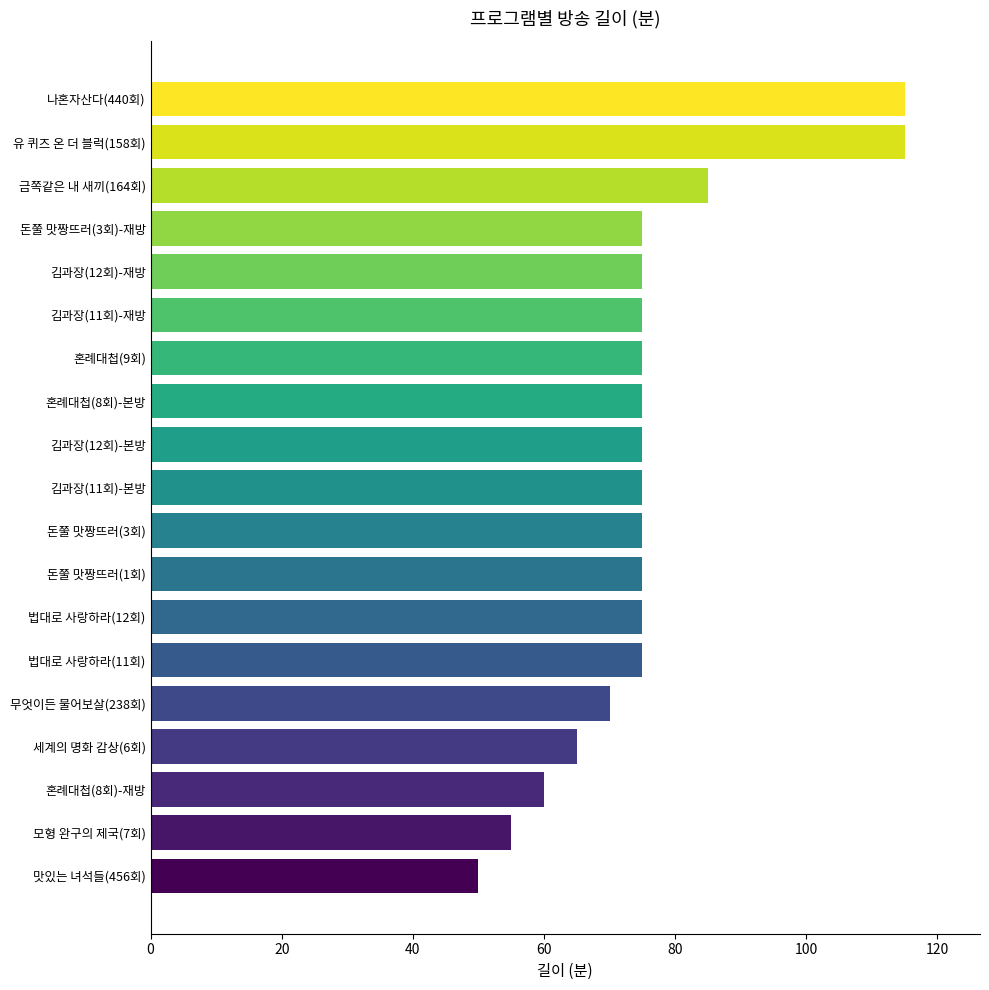

What is the average value?

76